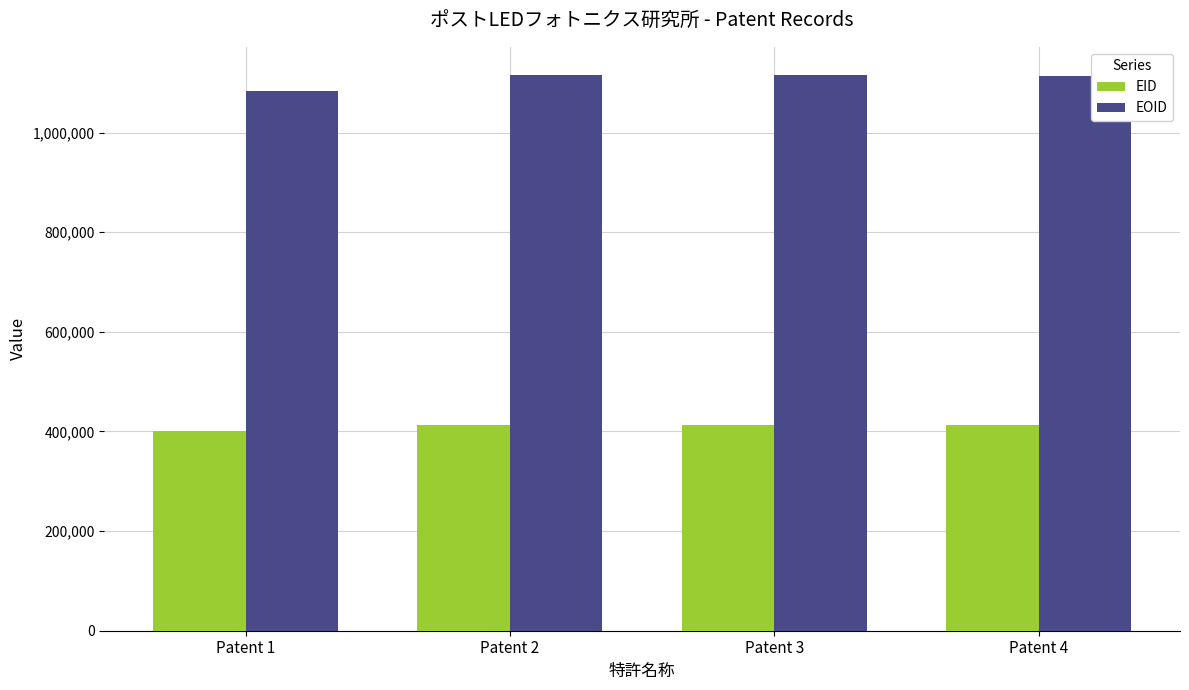

What value does the EID series have at Patent 2?

412358